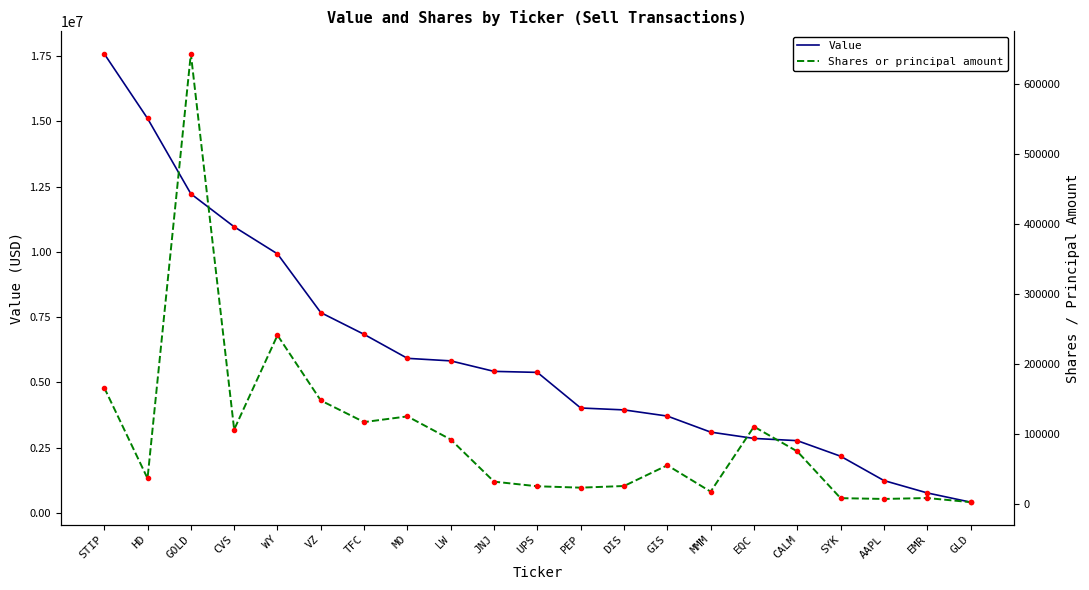

At CALM, list the series in order from largest to smallest.

Value, Shares or principal amount